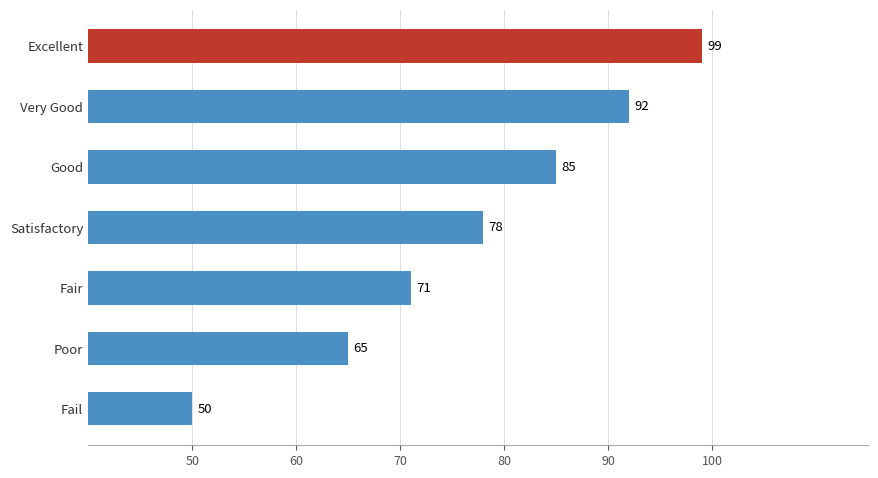

Read the value at Poor, to the nearest 5.

65